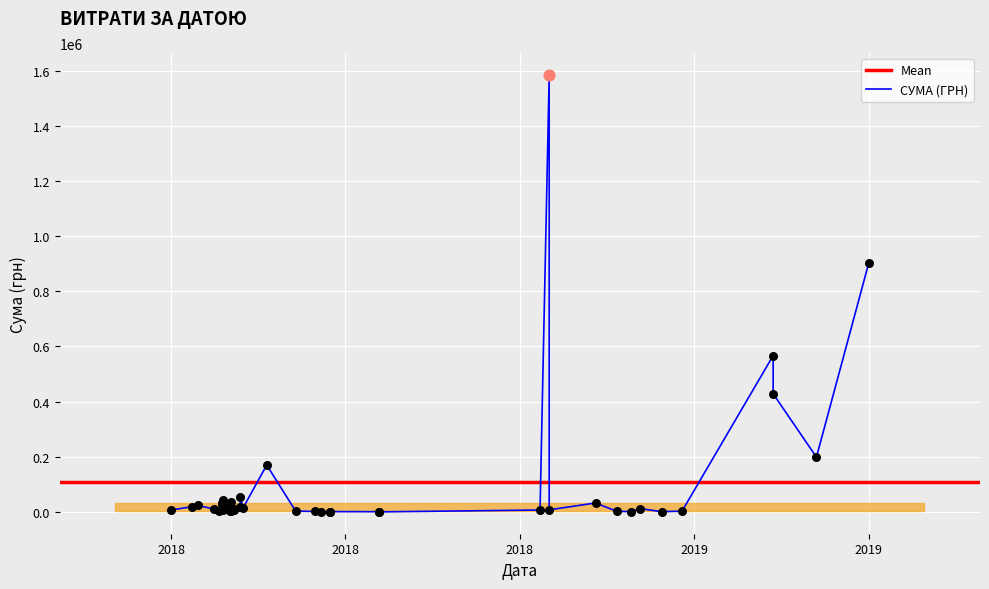

Between 10.08.2018 and 06.06.2018, which is larger?

06.06.2018